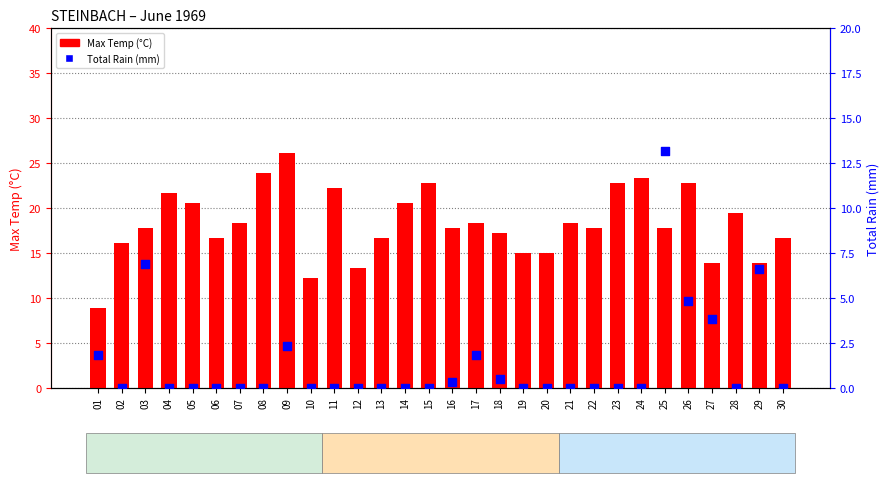

Which series has the largest Y range (max minus min)?

Max Temp (°C)